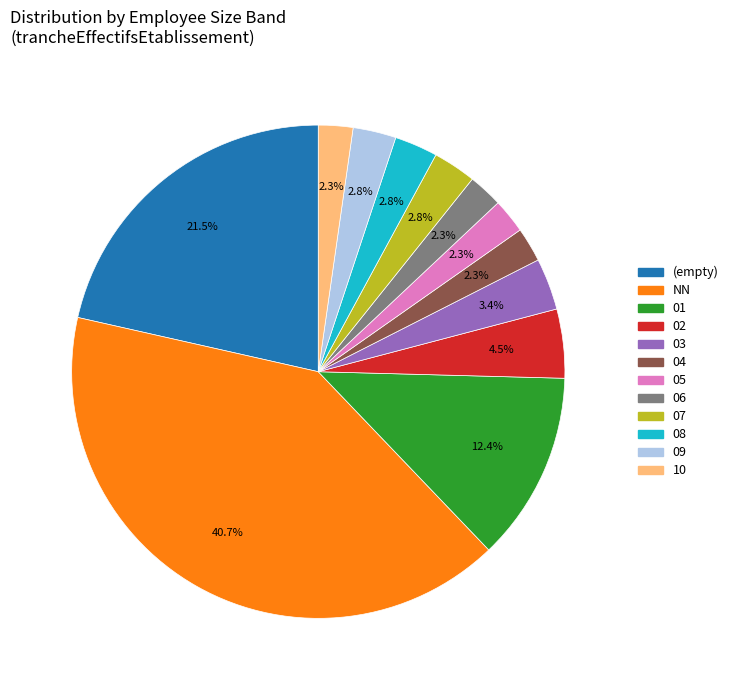

To the nearest percent, what portion does NN represent?

41%